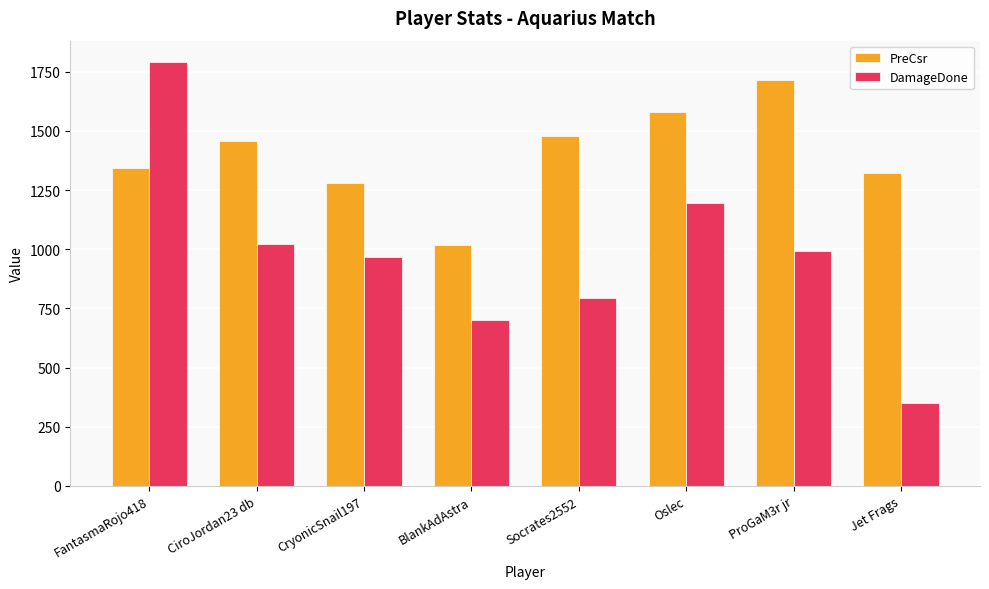

Rank the series by their maximum value, from highest to lowest.

DamageDone, PreCsr